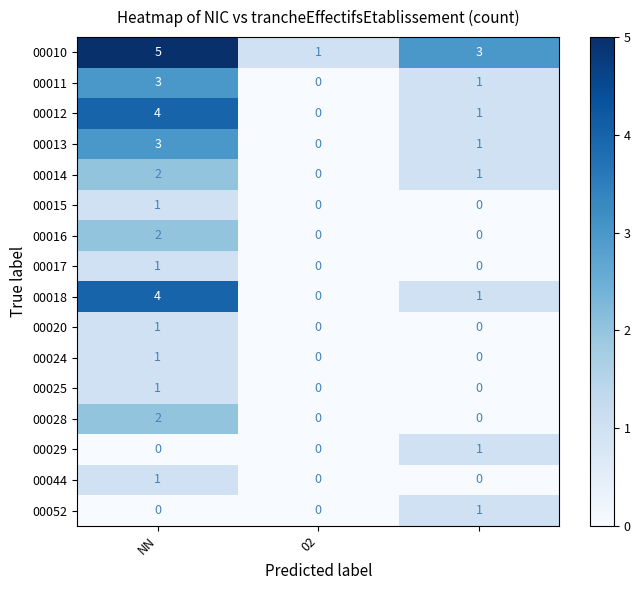

What is the sum of all 00012 values?

5